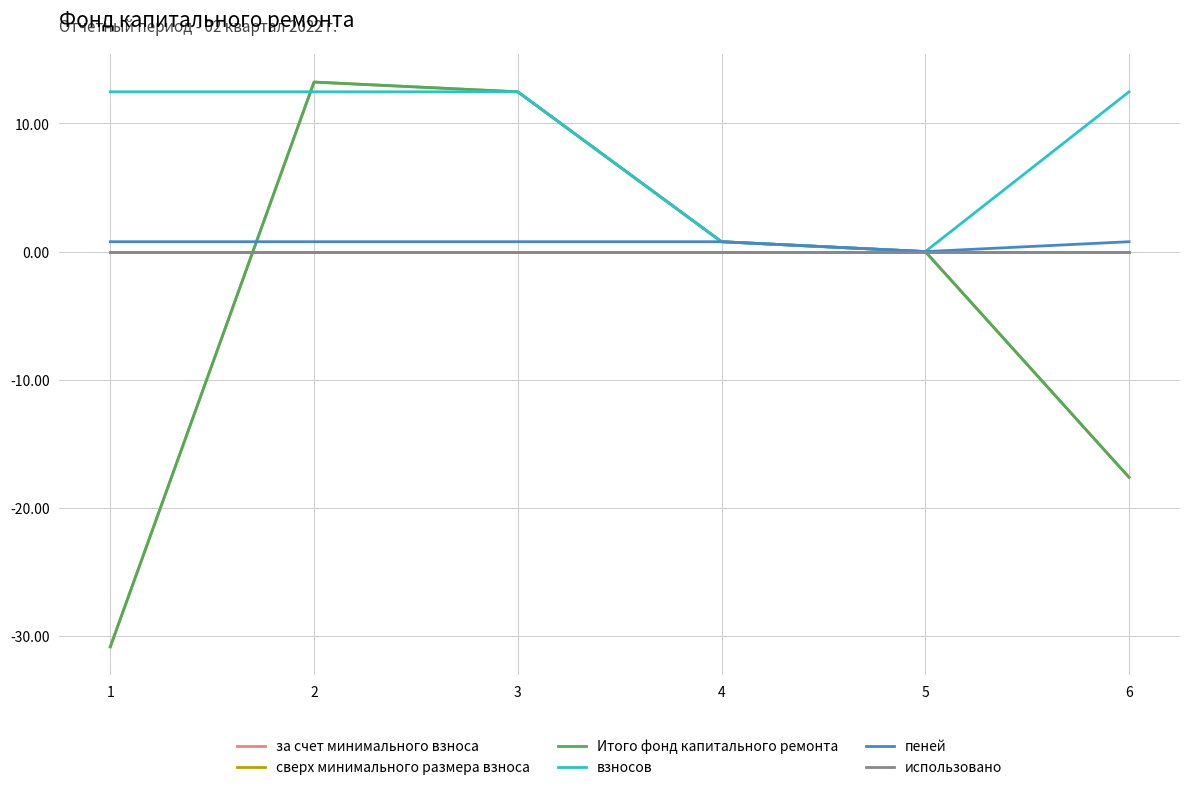

Does the chart have visible grid lines?

Yes